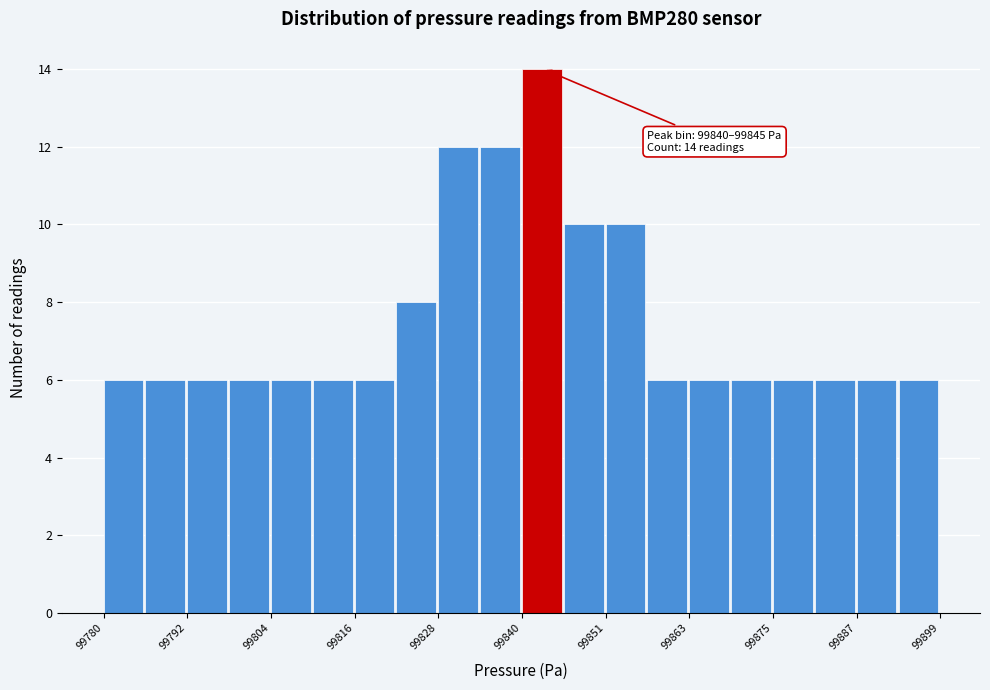

Read against the x-axis, roughly where is the centre of the tallest bar?

99842